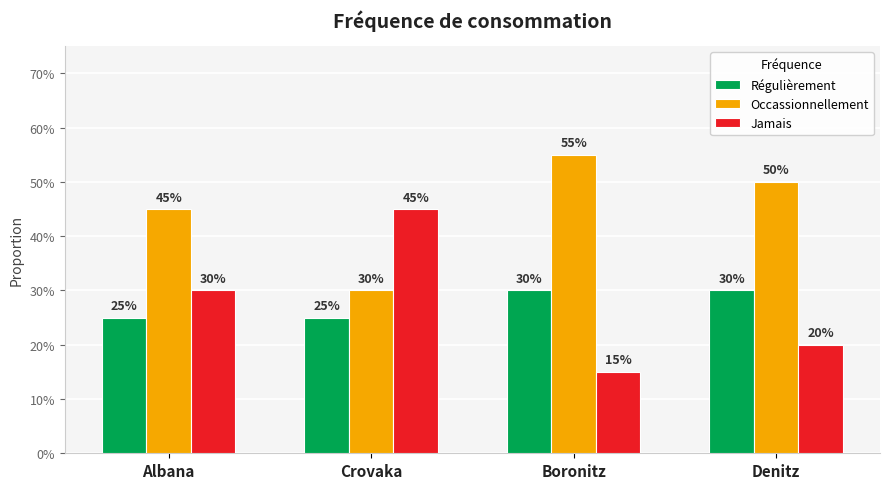

Are the bars grouped side by side (vs. stacked)?

Yes